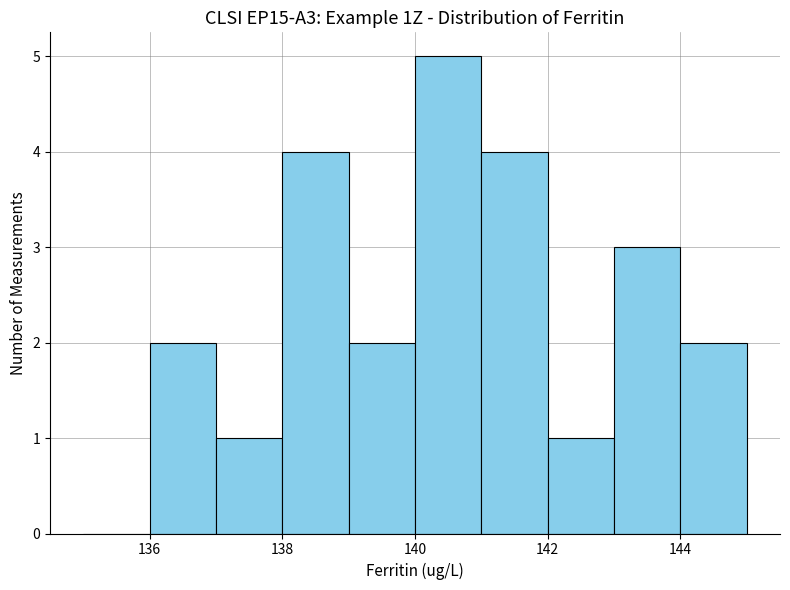

Reading left to right, list every bar in this chart as the range it spans on the x-axis followed by its height. The values are not printed on the chart, so give them approximately, as read against the axis.

135 to 136: 0
136 to 137: 2
137 to 138: 1
138 to 139: 4
139 to 140: 2
140 to 141: 5
141 to 142: 4
142 to 143: 1
143 to 144: 3
144 to 145: 2